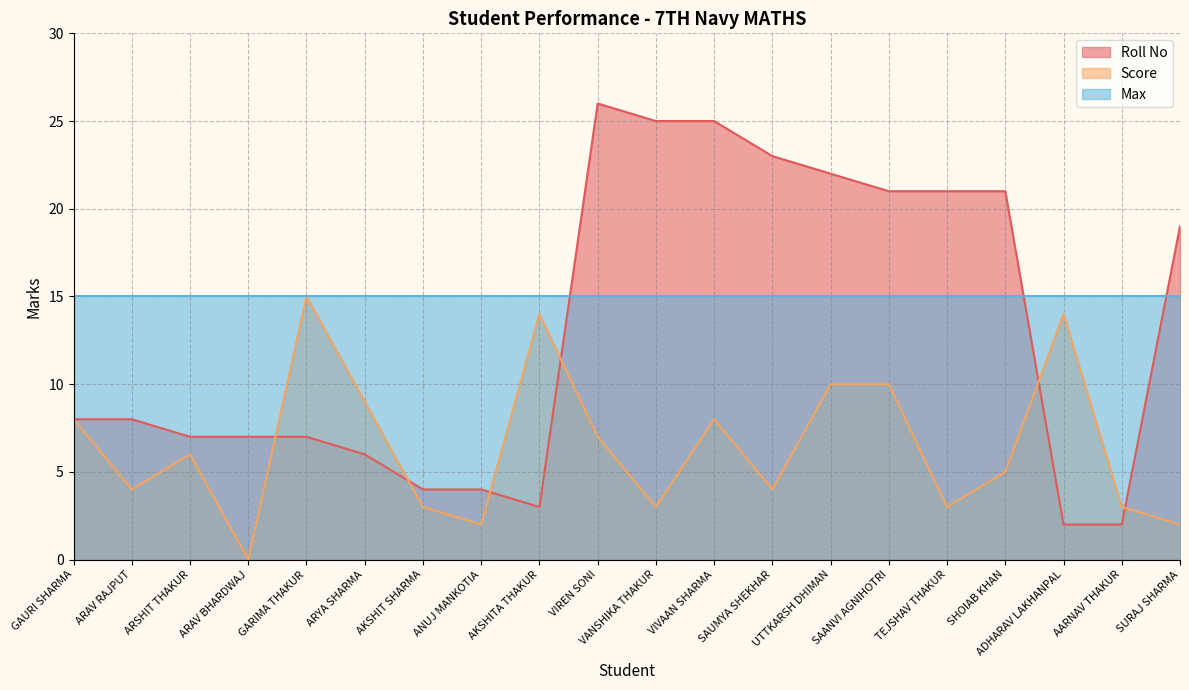

What is the value of the Score point at the 15th from the left?

10